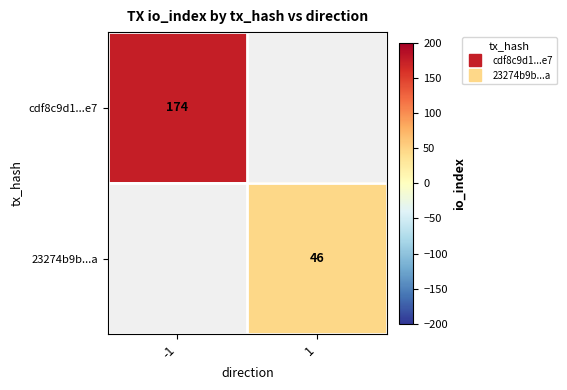

Which series has the largest range (max minus min)?

cdf8c9d1...e7